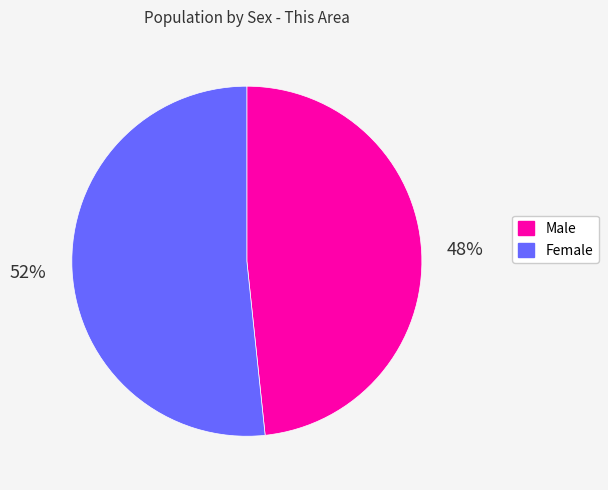

Which slice represents more than half of the pie?

Female